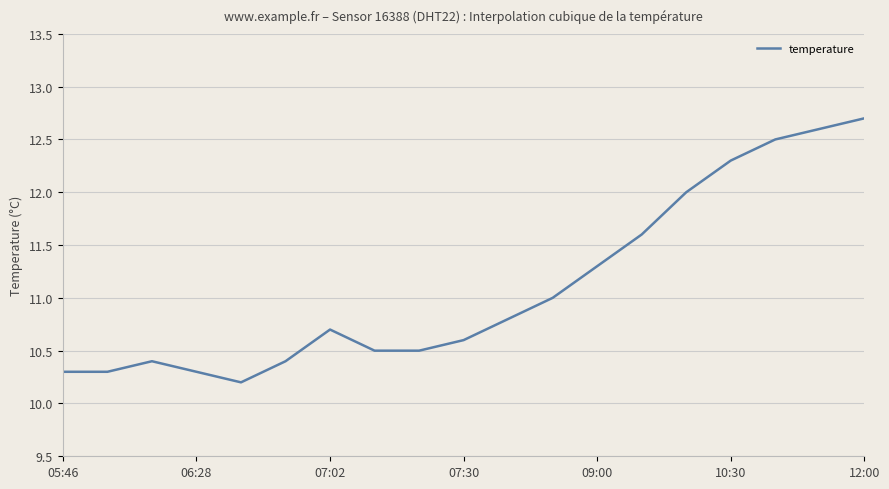

What is the greatest value displayed?

12.7